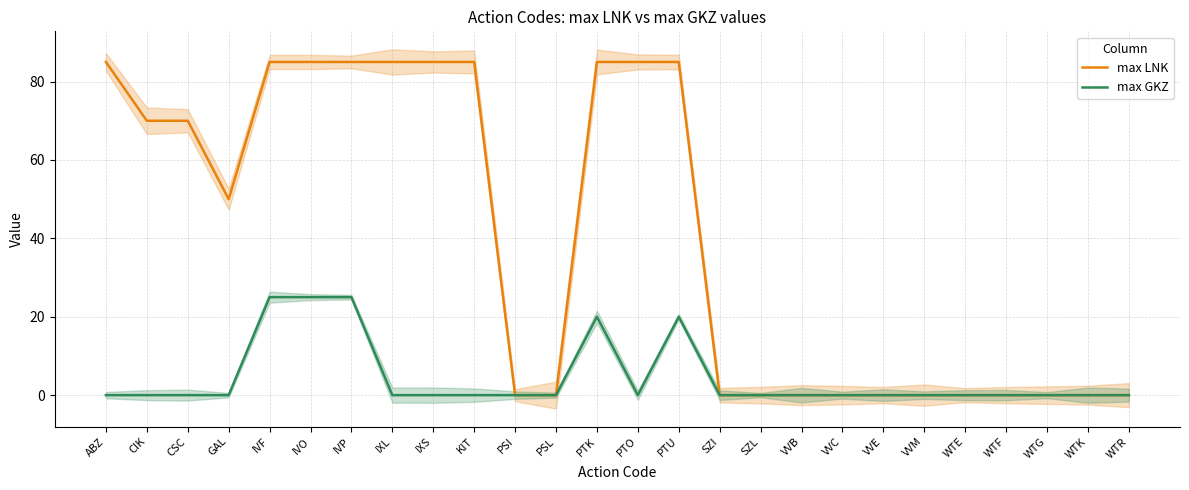

At which label is max GKZ closest to 12?

PTK